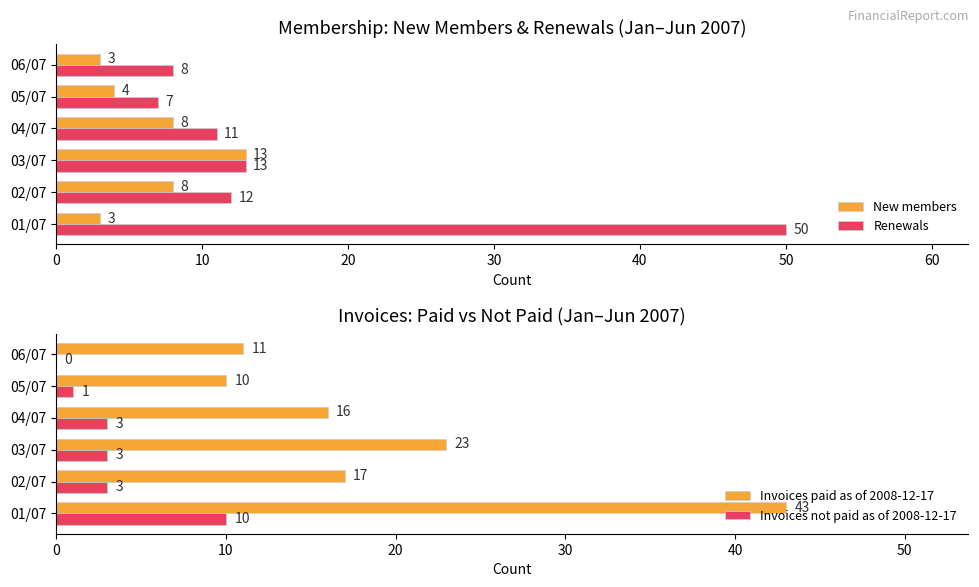

What is the sum of the Invoices paid as of 2008-12-17 values at 01/07 and 02/07?

60